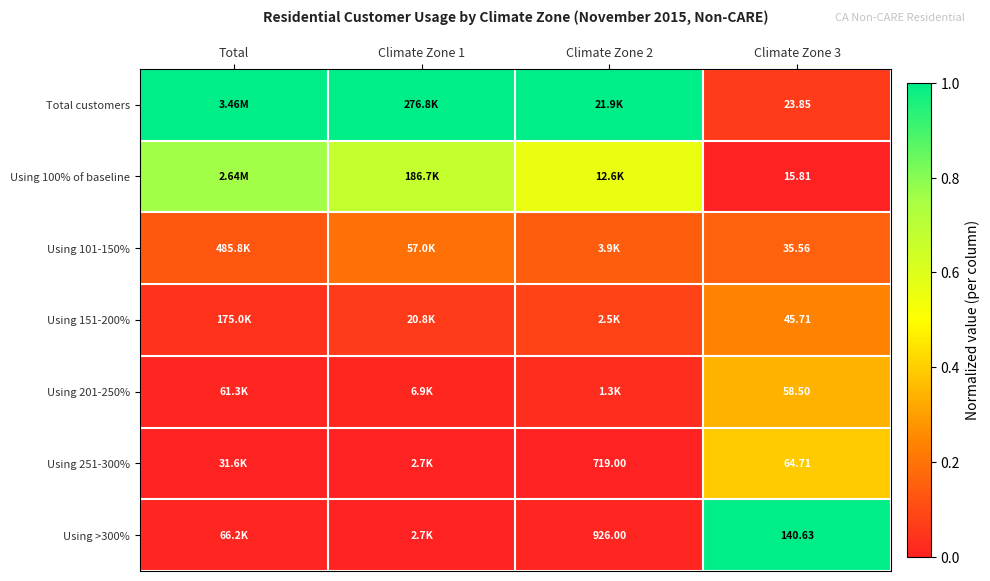

True or false: Using 251-300% has a value of -0.2 at Total.

False